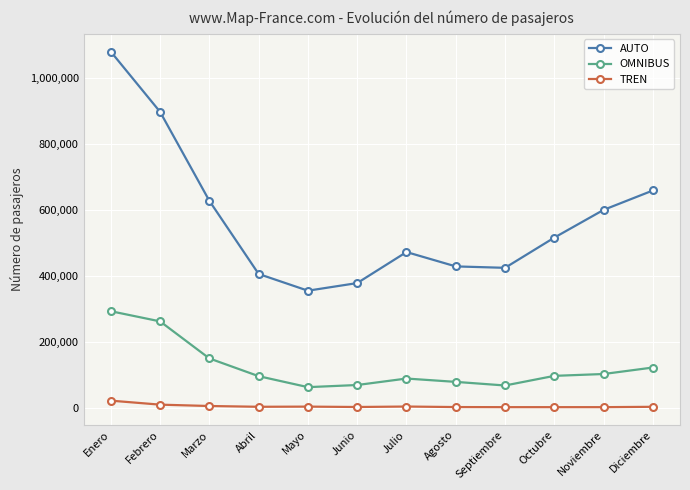

Between Marzo and Noviembre, which series saw the biggest shift?

OMNIBUS